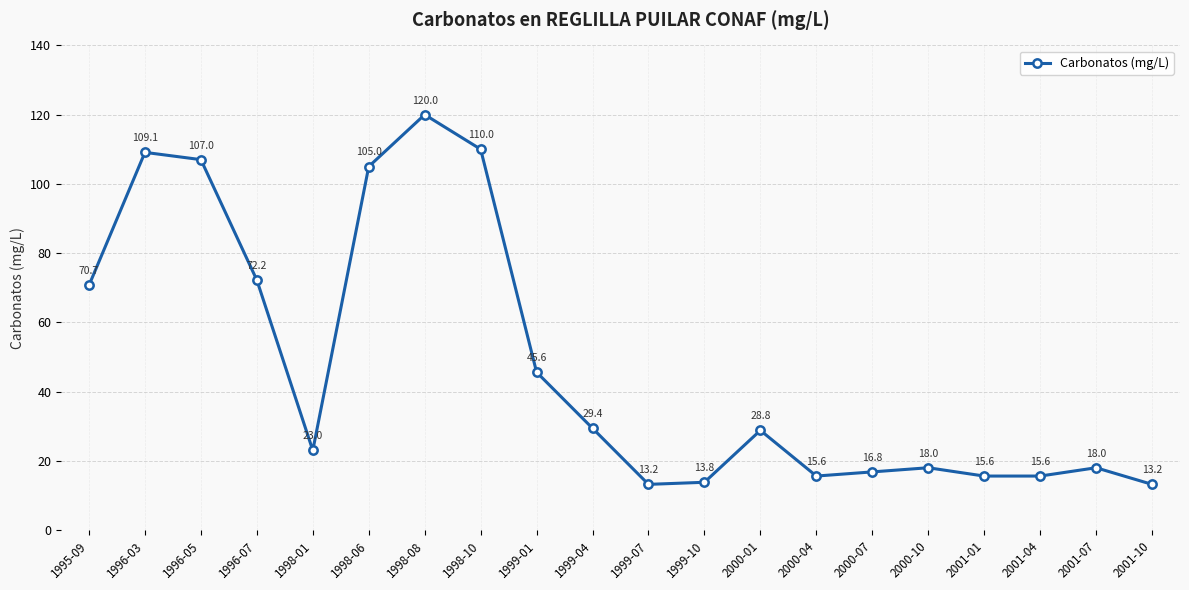

How many interior local peaks (higher than both neighbors) does the data have?

5